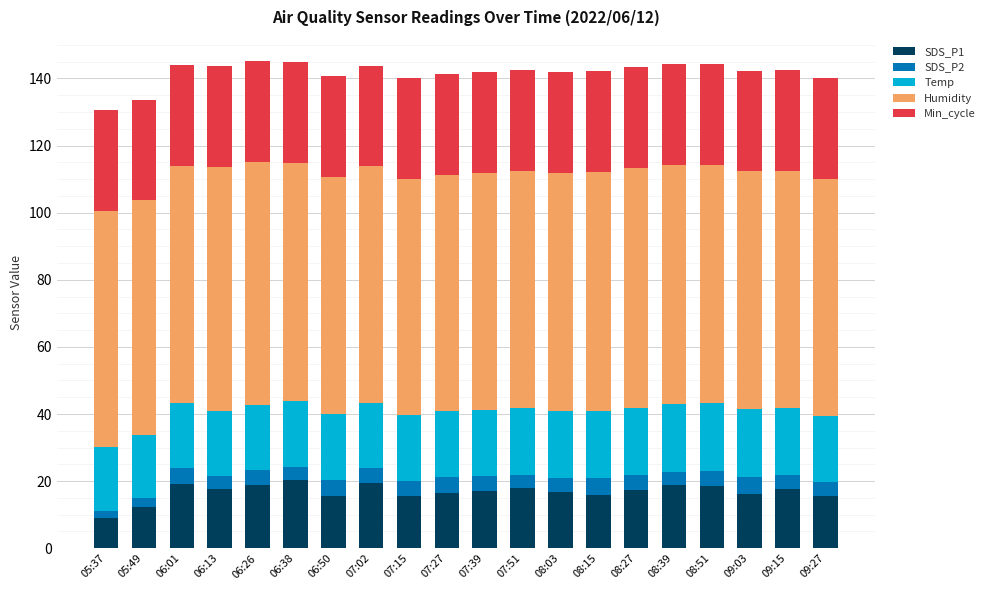

What is the total value across all series at 06:13?

143.6